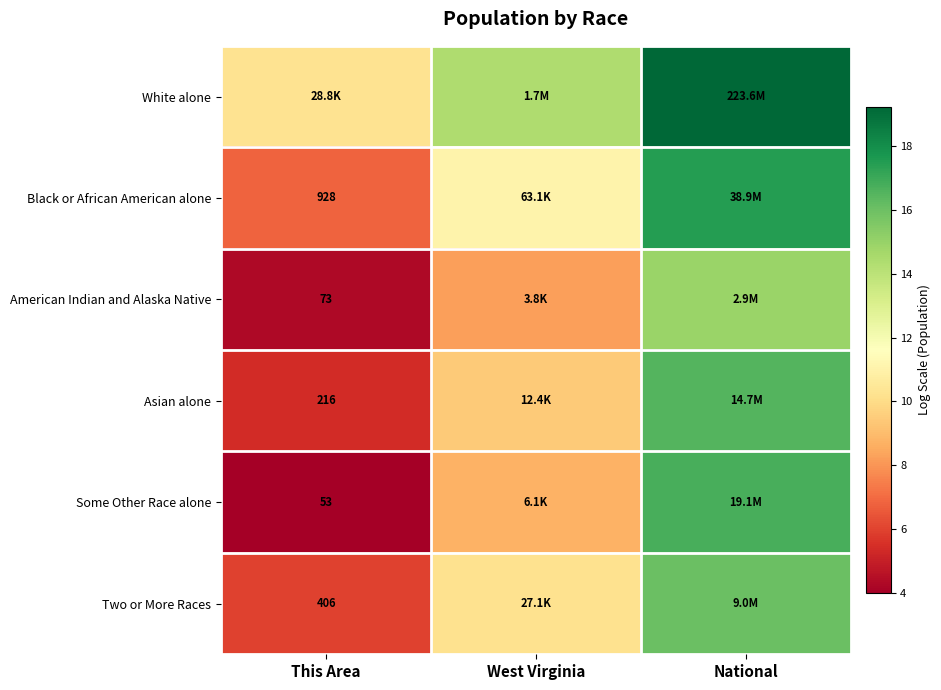

How many data points in Some Other Race alone are less than 8?

1